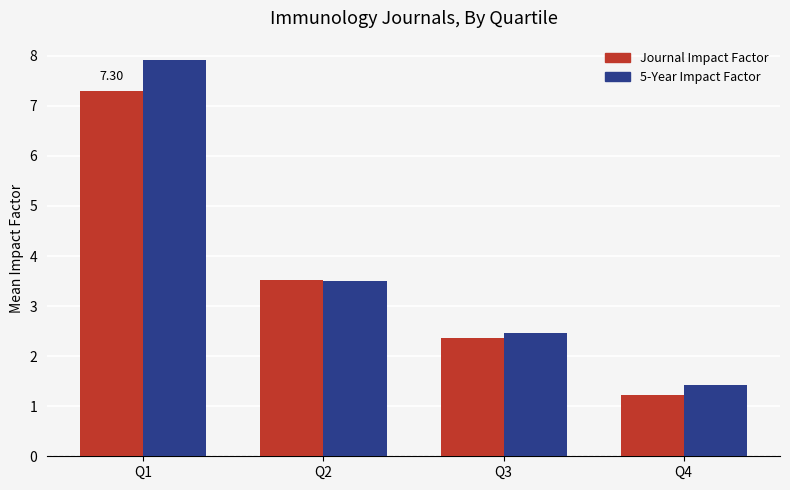

Does the chart contain any negative values?

No